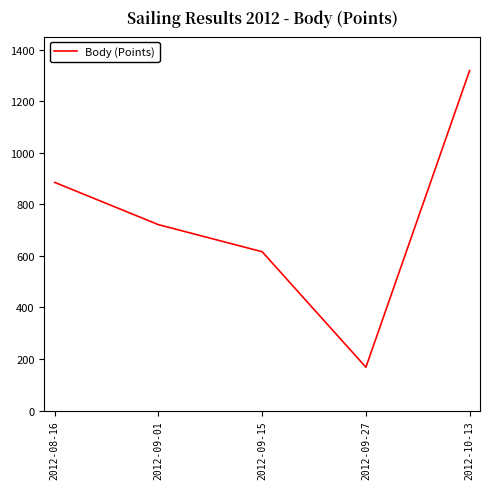

List the labels in order of value, largest first.

2012-10-13, 2012-08-16, 2012-09-01, 2012-09-15, 2012-09-27